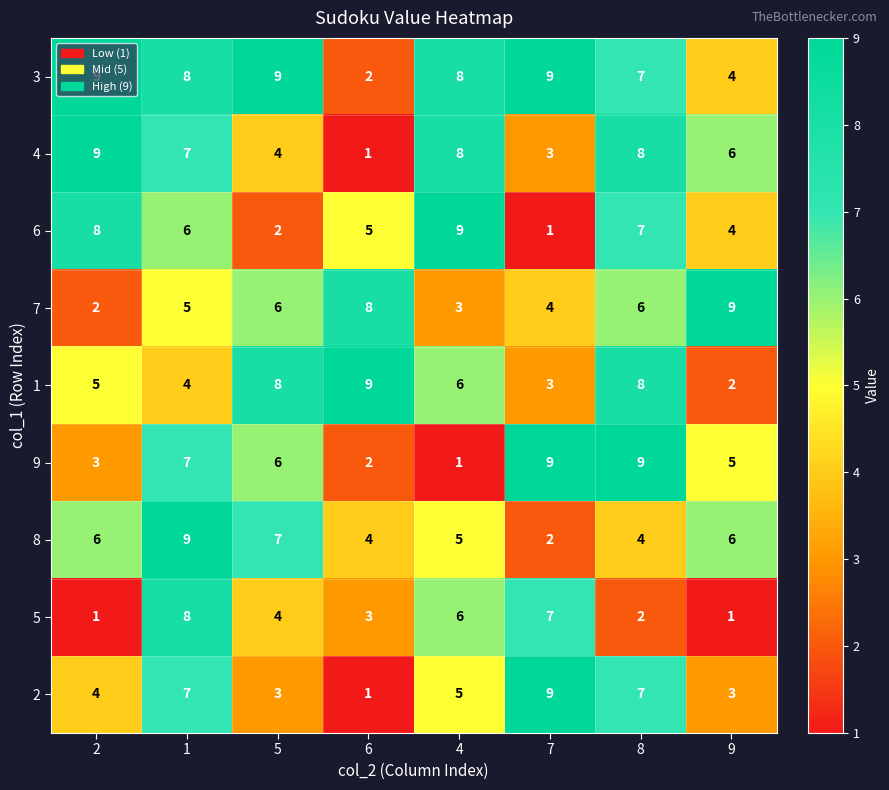

What is the sum of all 3 values?

56